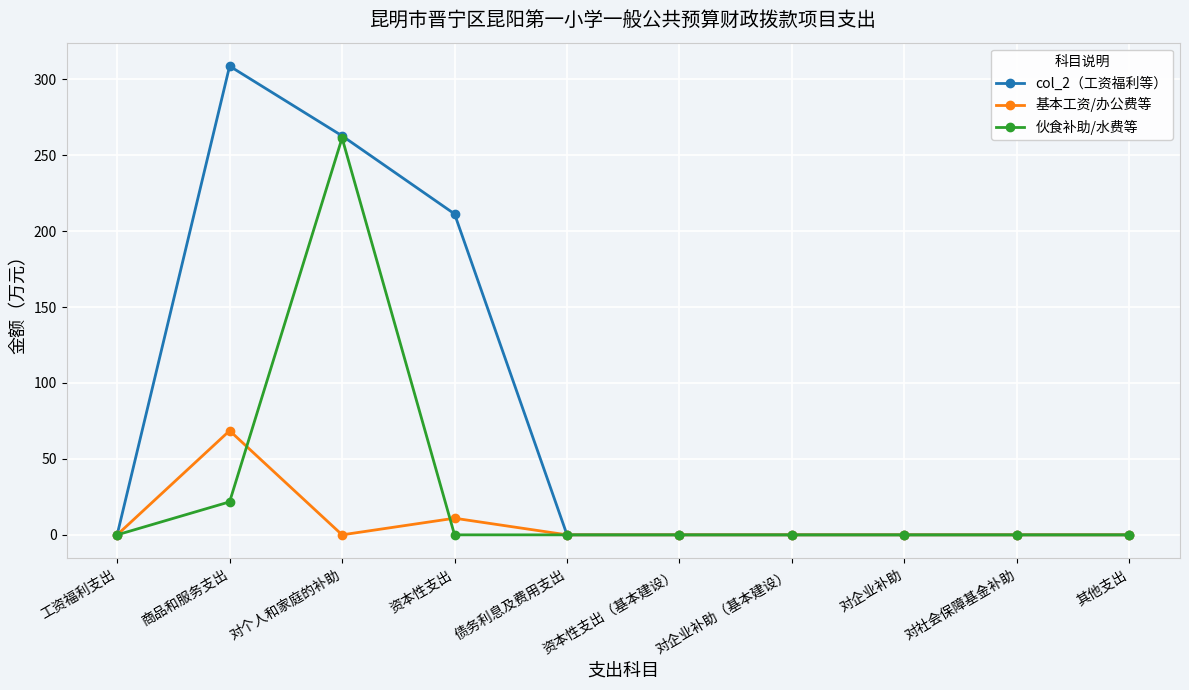

List the series in order of their peak value, highest first.

col_2（工资福利等）, 伙食补助/水费等, 基本工资/办公费等